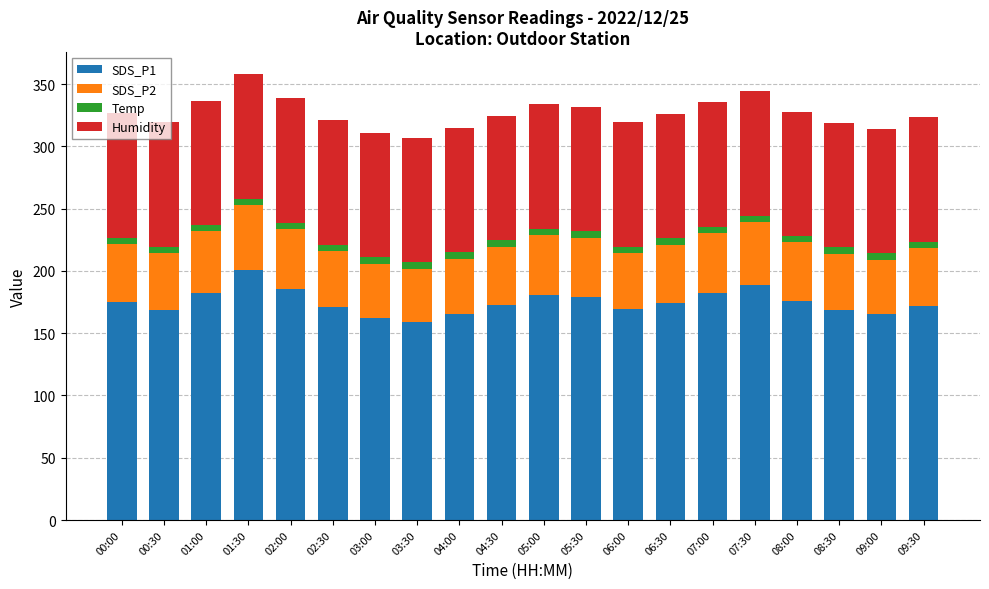

True or false: SDS_P1 has a value of 286.7 at 00:30.

False